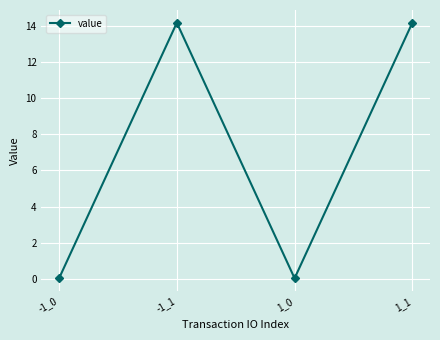

What is the average value?

7.1